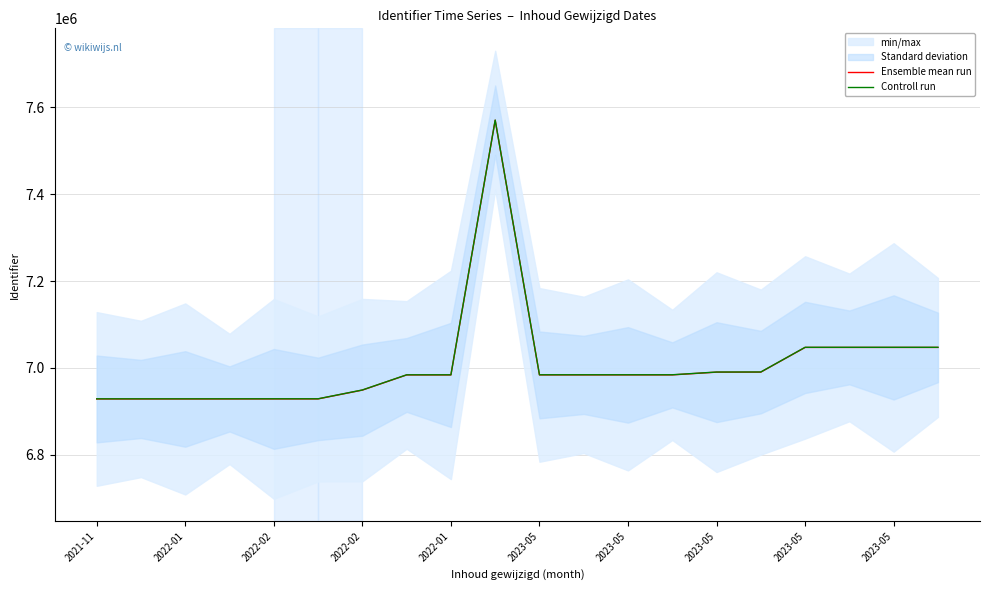

Where is the first local maximum for Ensemble mean run?

2023-05